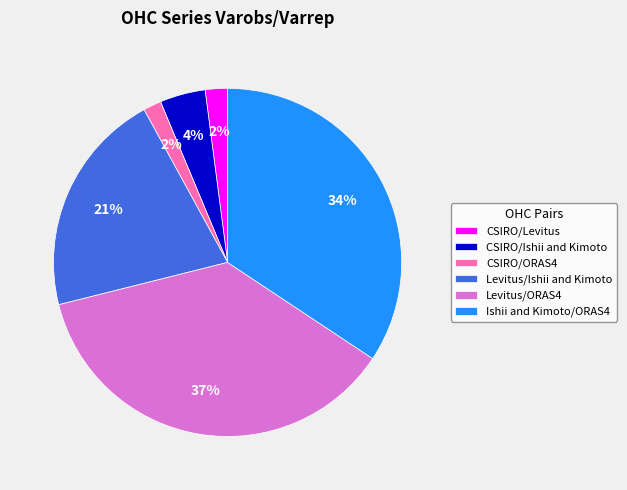

To the nearest percent, what is the difference between the Levitus/Ishii and Kimoto and CSIRO/ORAS4 slice percentages?

19%